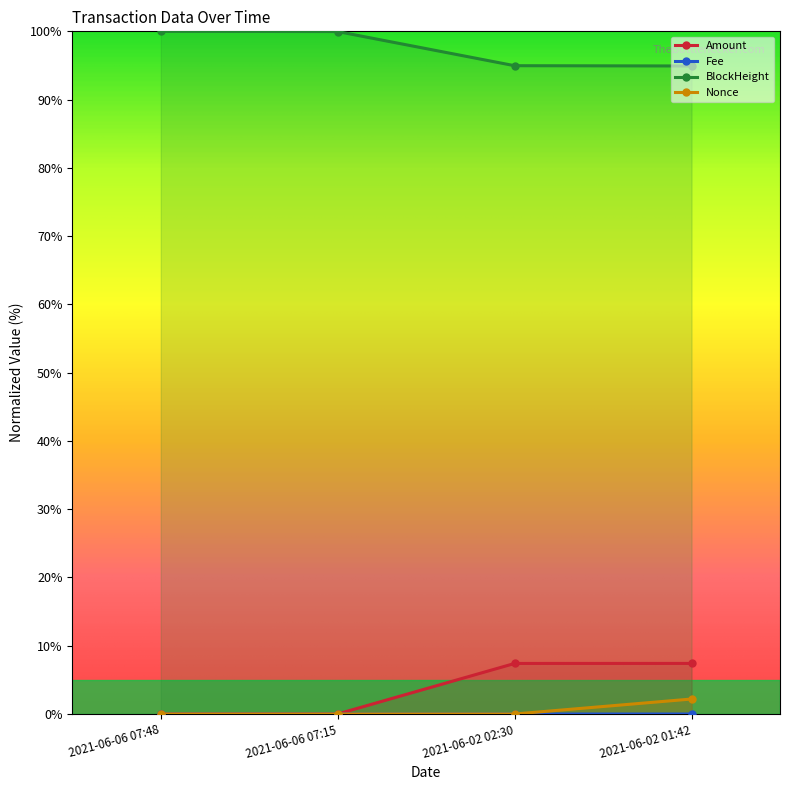

True or false: Amount has a value of 7.4 at 2021-06-02 02:30.

True